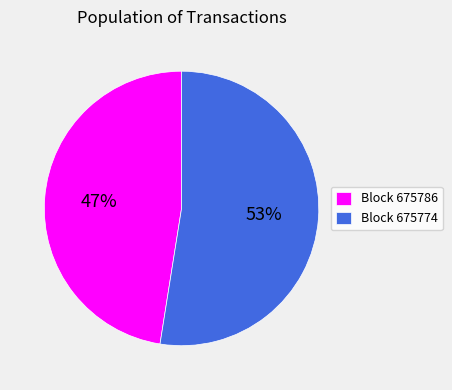

What percentage is the Block 675774 slice, to the nearest percent?

53%